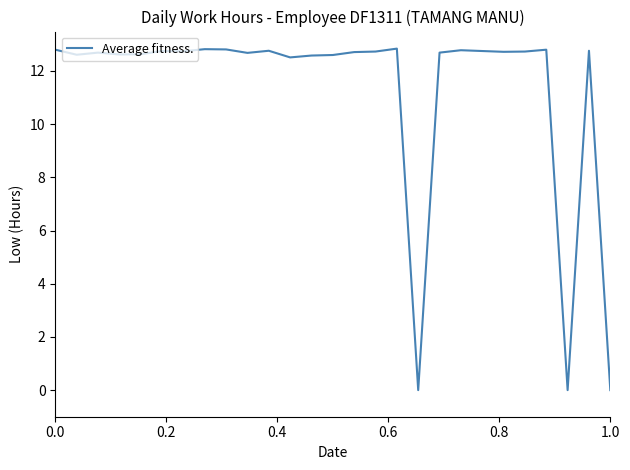

What is the greatest value displayed?

12.8